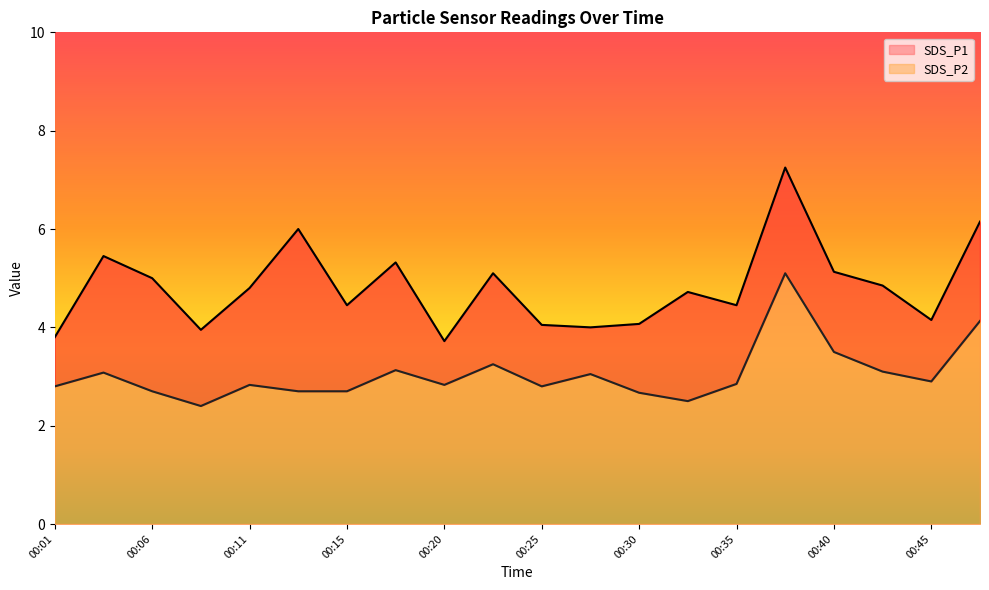

Reading left to right, transcribe all the data shown in this chart.

SDS_P1: 3.8	5.5	5.0	4.0	4.8	6.0	4.5	5.3	3.7	5.1	4.0	4.0	4.1	4.7	4.5	7.2	5.1	4.8	4.2	6.2
SDS_P2: 2.8	3.1	2.7	2.4	2.8	2.7	2.7	3.1	2.8	3.2	2.8	3.0	2.7	2.5	2.9	5.1	3.5	3.1	2.9	4.1